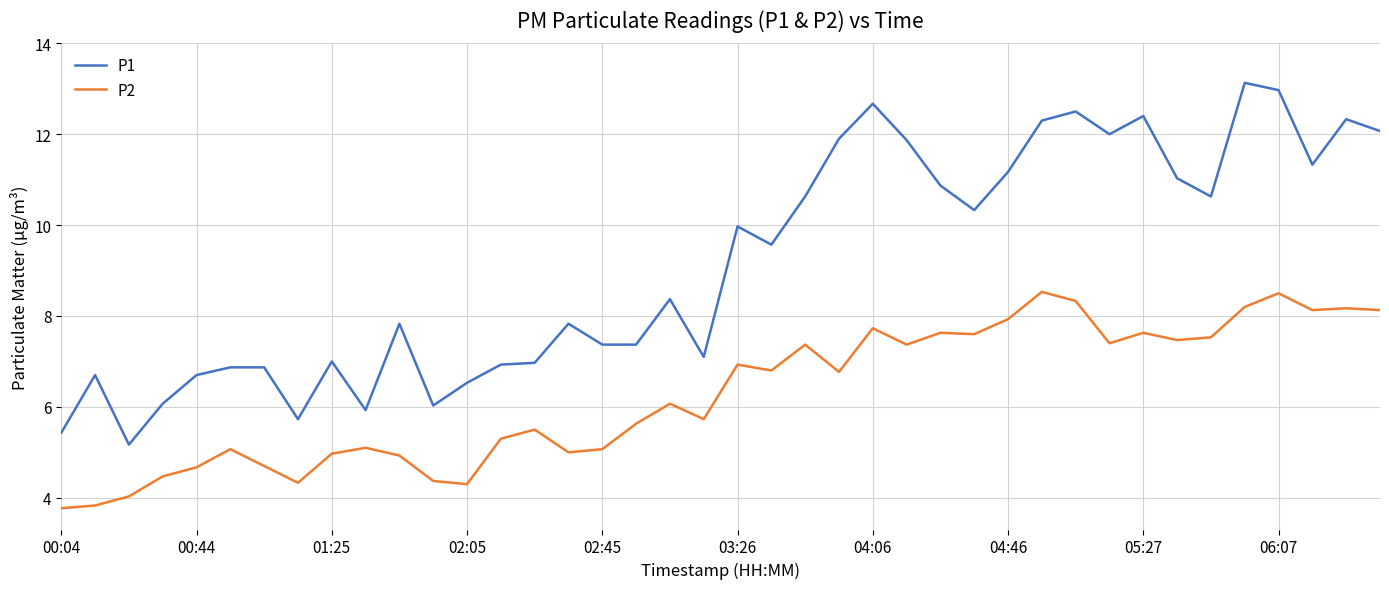

What are all the series names shown in the legend?

P1, P2